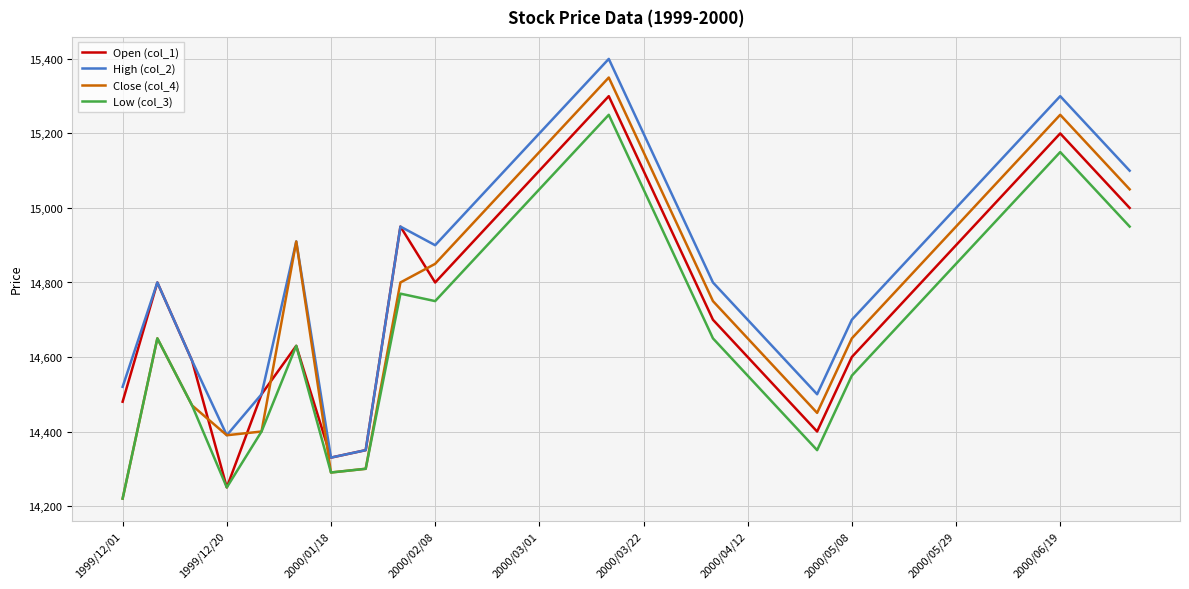

What is the difference between the maximum and minimum values in the Open (col_1) series?

1050